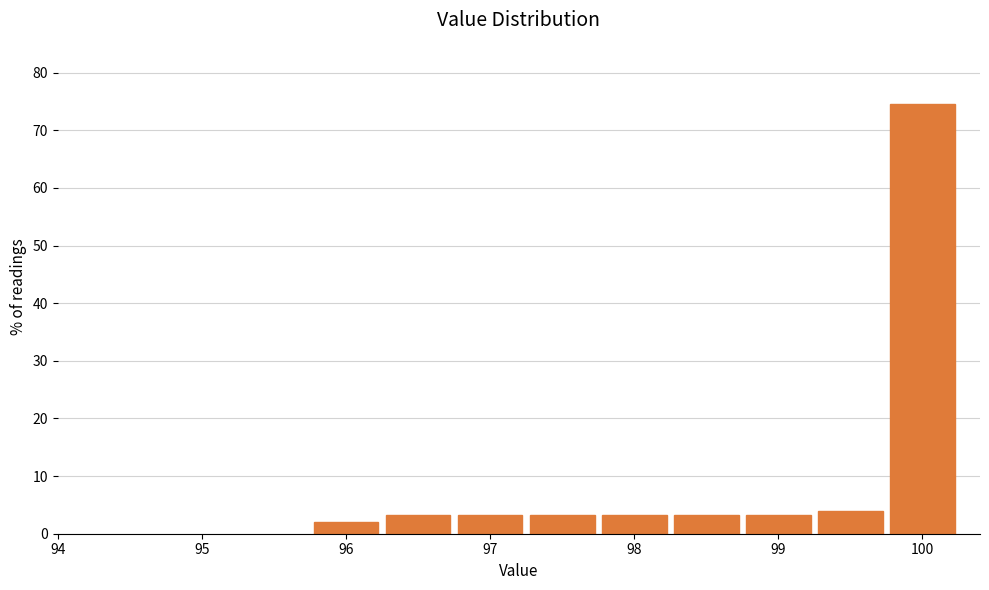

Reading left to right, list every bar in this chart as the range it spans on the x-axis followed by its height. Neither the bar edges nor the heights are printed on the chart, so give them approximately, as read against the axes.

95.75 to 96.25: 2
96.25 to 96.75: 3
96.75 to 97.25: 3
97.25 to 97.75: 3
97.75 to 98.25: 3
98.25 to 98.75: 3
98.75 to 99.25: 3
99.25 to 99.75: 4
99.75 to 100.25: 75